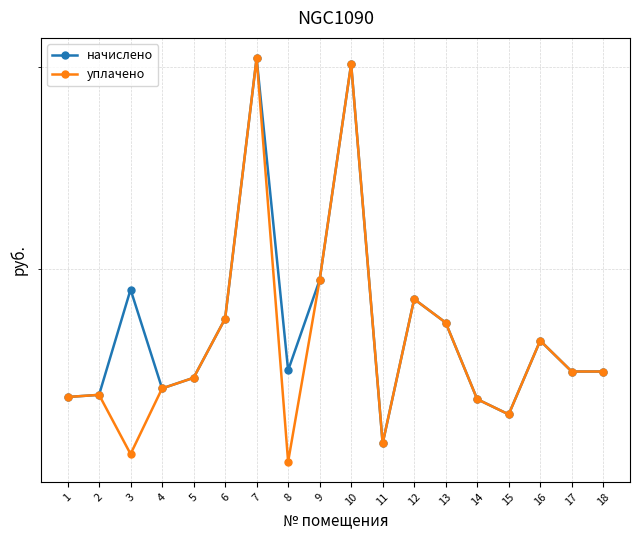

Does the chart have visible grid lines?

Yes